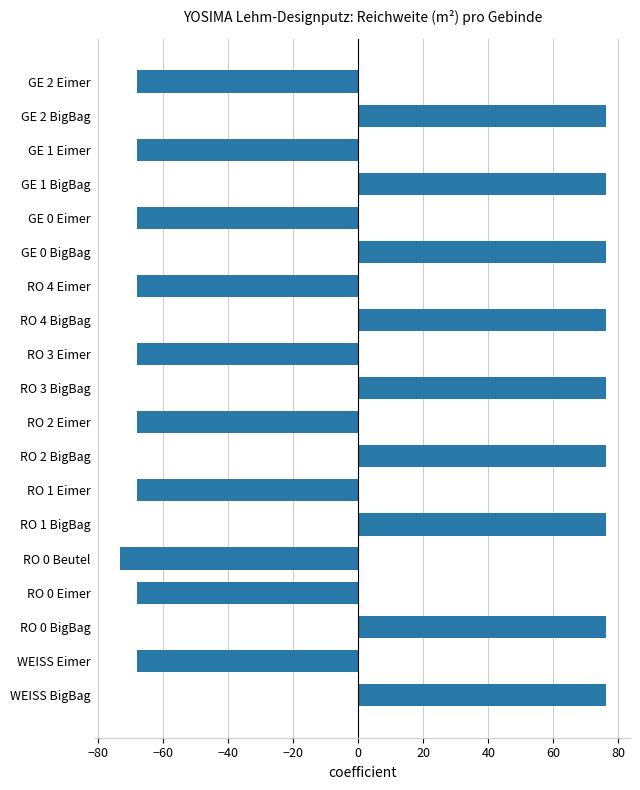

What is the difference between the maximum and minimum values?

149.4